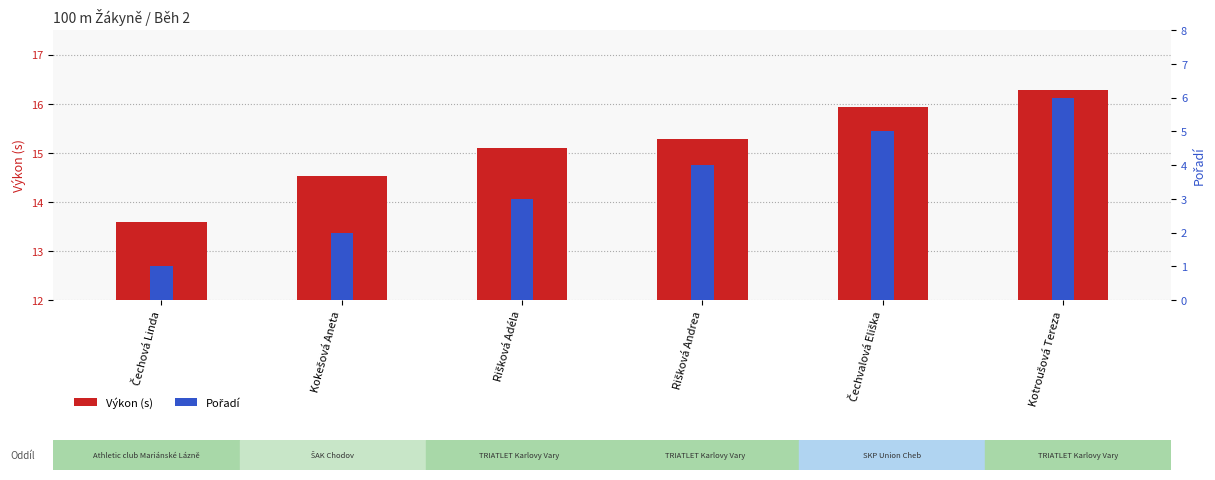

How many data points does each series have?

6